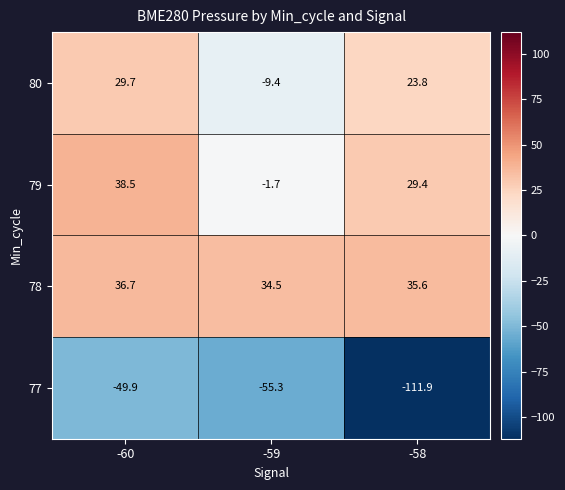

True or false: 80 has a value of 13.6 at -58.

False